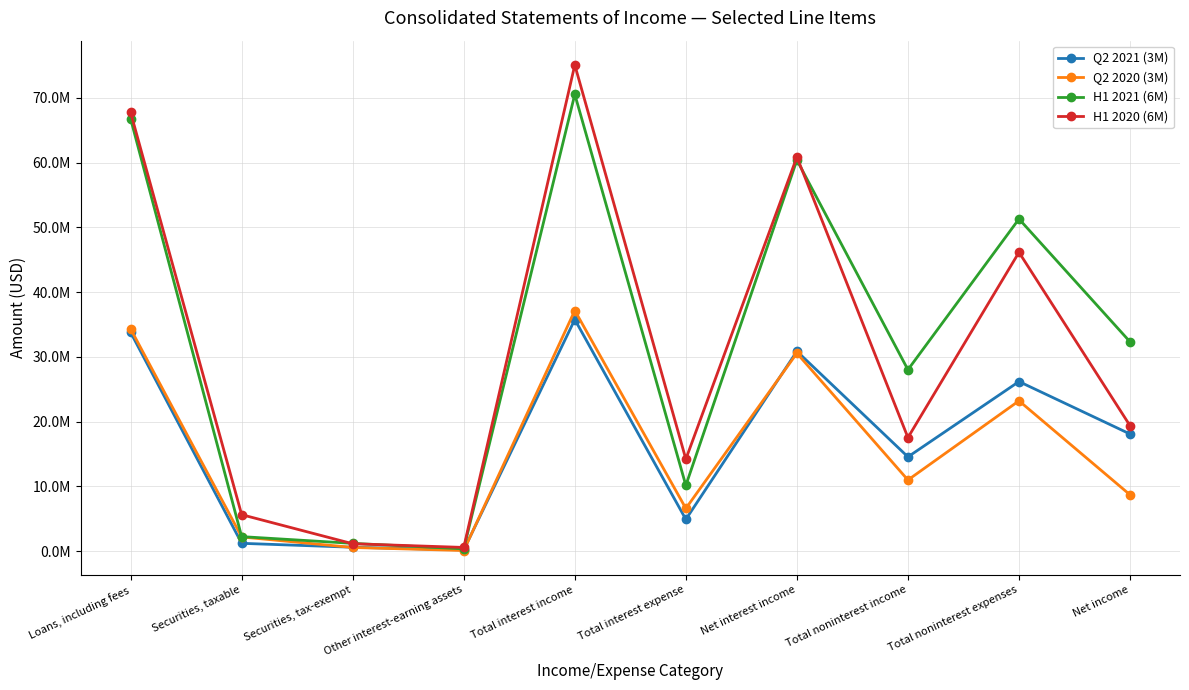

What is the sum of the H1 2020 (6M) values at Securities, taxable and Total interest income?

80726000